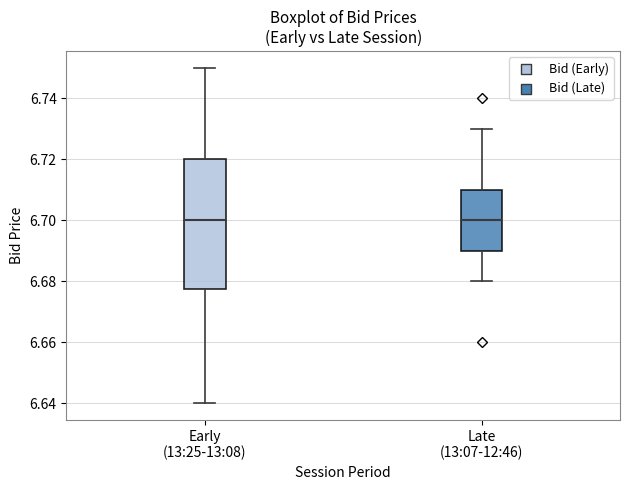

Reading left to right, read every box against the y-axis: the position of its median line, the range the box covers, and the ends of its whiskers. The values are not printed on the chart, so give them approximately, as read against the axis.

Early (13:25-13:08): median 6.700, box 6.678 to 6.720, whiskers 6.640 to 6.750
Late (13:07-12:46): median 6.700, box 6.690 to 6.710, whiskers 6.680 to 6.730